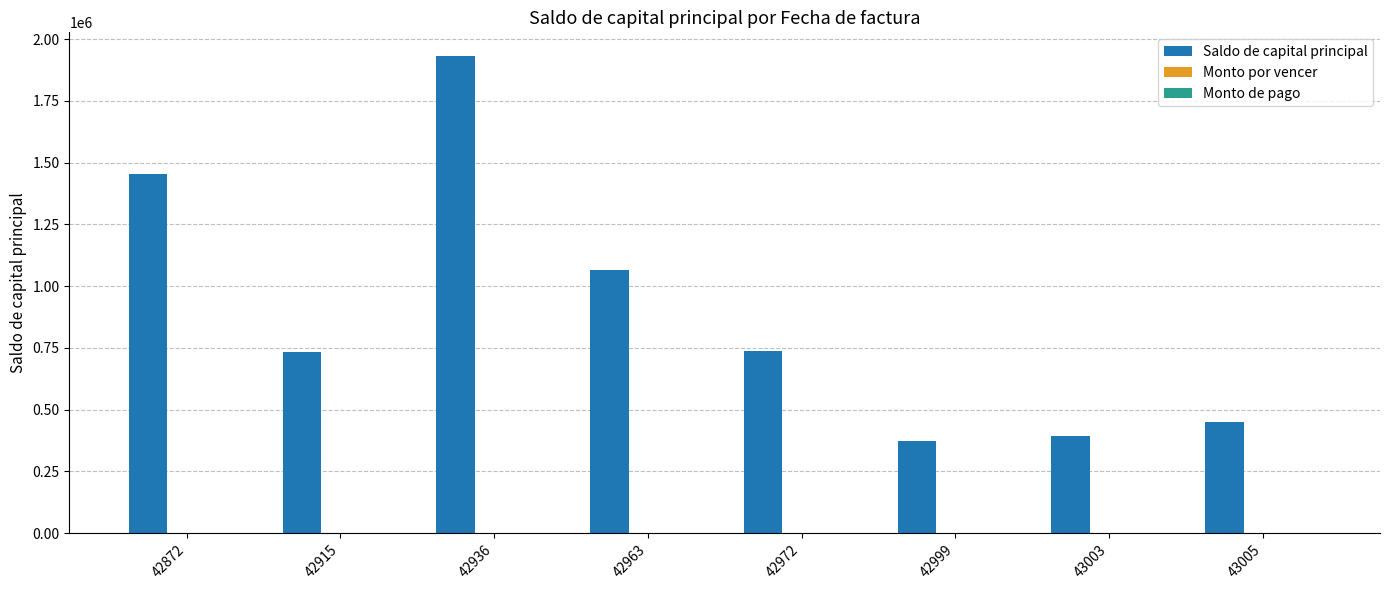

What is the value of the 3rd bar from the left?

1931296.8